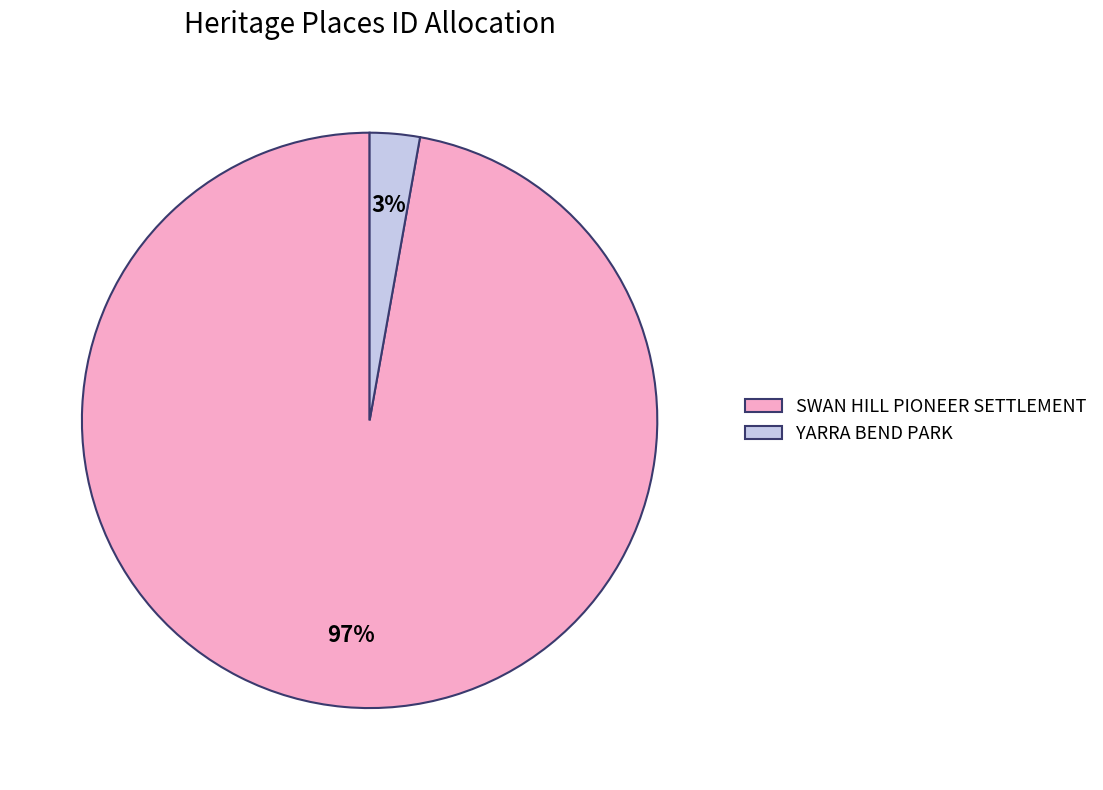

Which category has the smallest portion of the pie?

YARRA BEND PARK